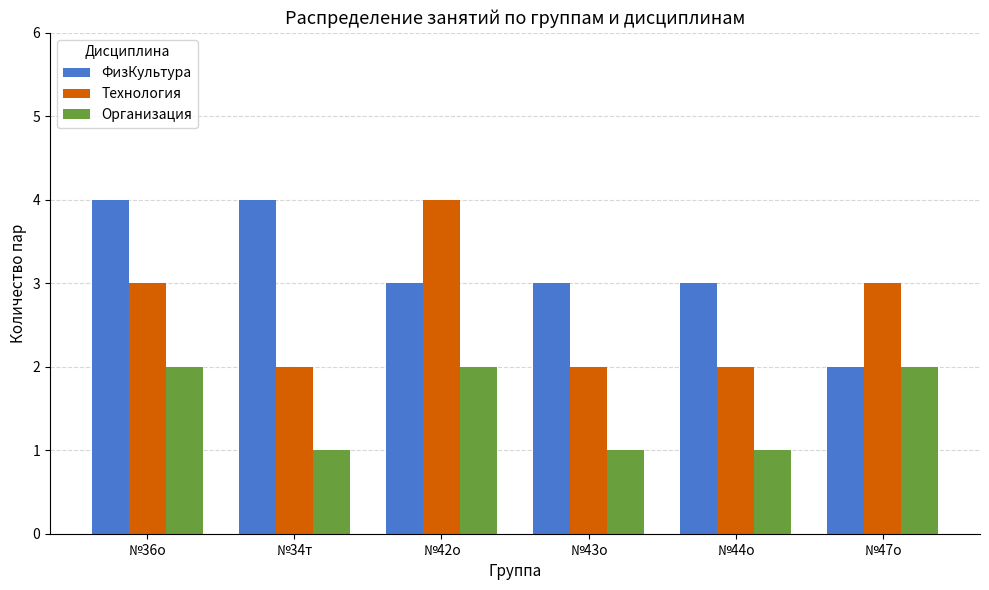

What is the label of the 2nd bar from the left?

№34т